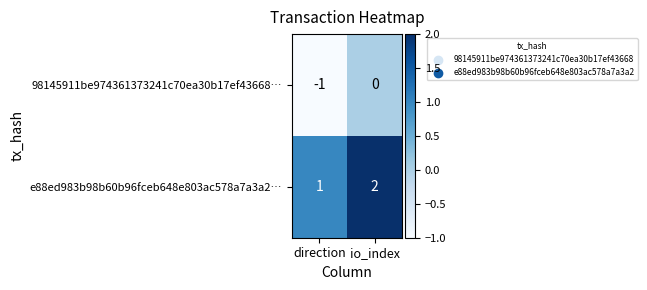

List the labels in order of e88ed983b98b60b96fceb648e803ac578a7a3a2… value, largest first.

io_index, direction